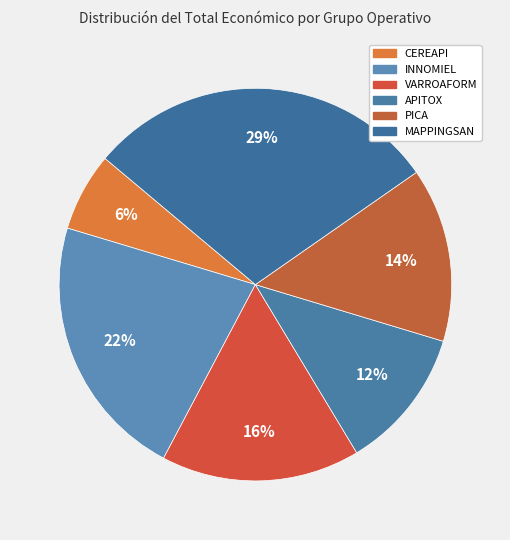

The MAPPINGSAN slice represents 41% of the pie. True or false?

False